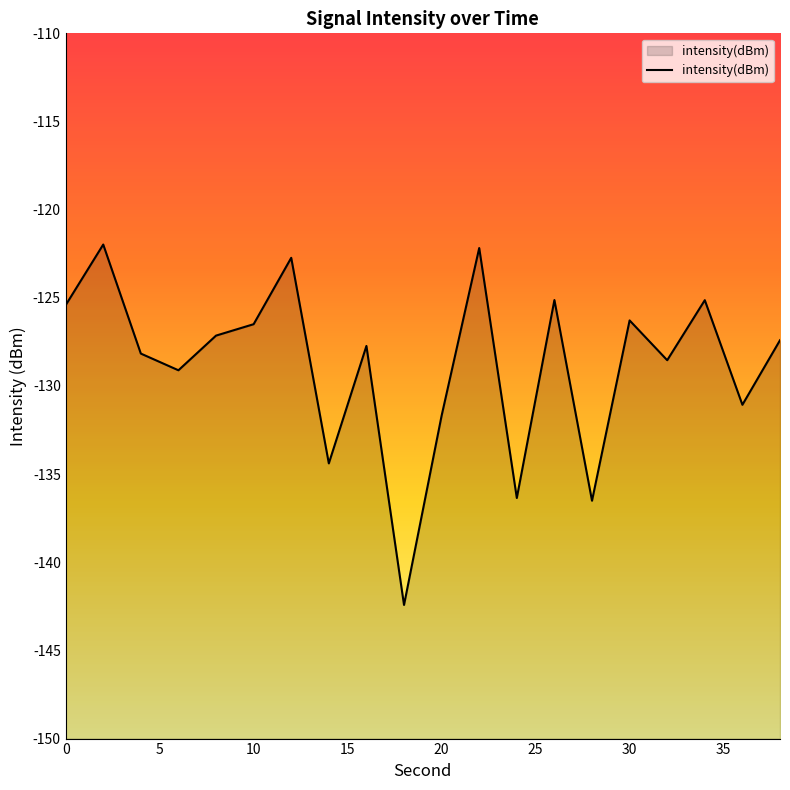

At which label is the value closest to -132?

20